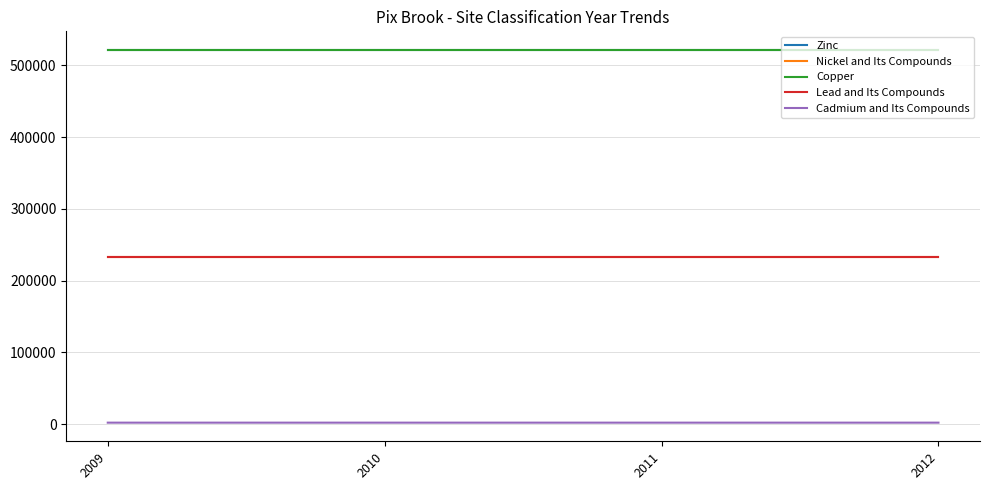

Which series has the largest total across all categories?

Zinc